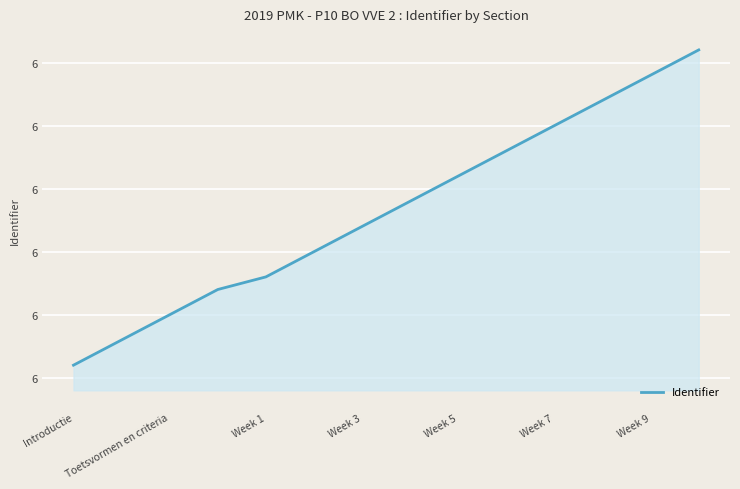

True or false: the data has more than 2 interior local peaks.

False